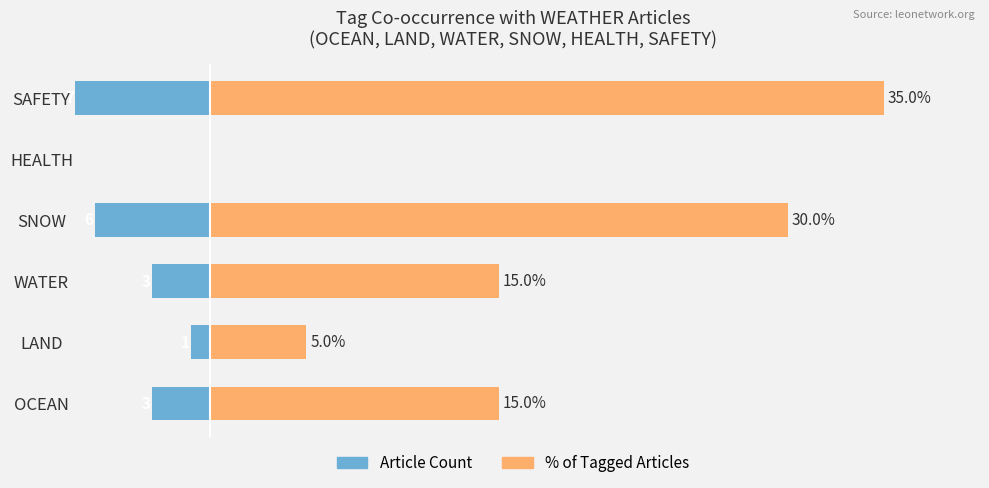

Between HEALTH and SNOW, which is larger?

HEALTH